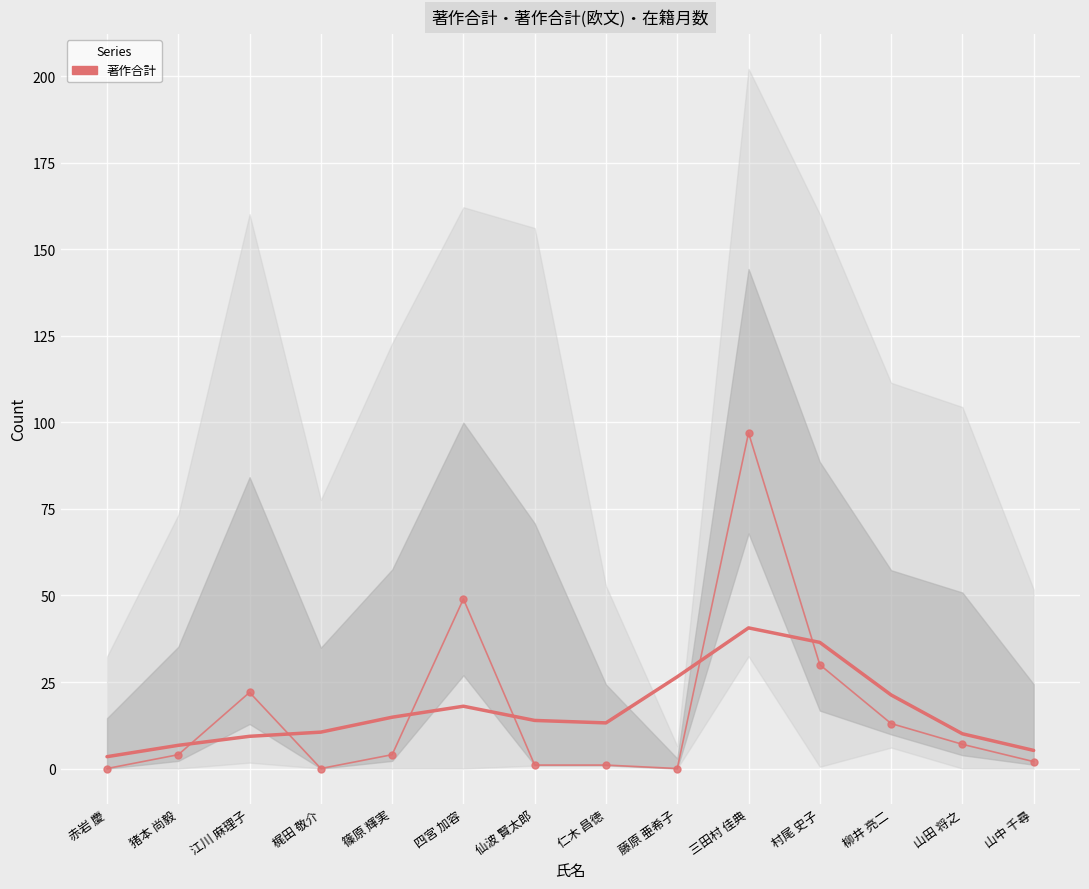

Is this an area chart (filled region under the line)?

No